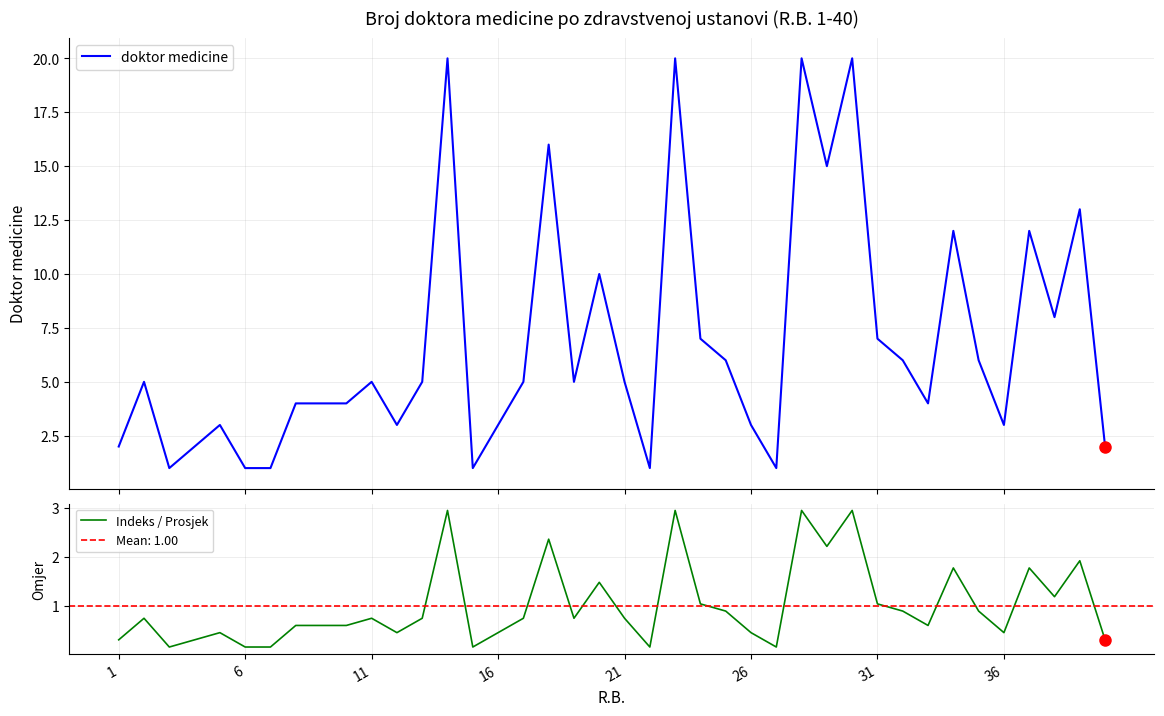

Reading right to left, extract all data points from this chart.

doktor medicine: 2.0	13.0	8.0	12.0	3.0	6.0	12.0	4.0	6.0	7.0	20.0	15.0	20.0	1.0	3.0	6.0	7.0	20.0	1.0	5.0	10.0	5.0	16.0	5.0	3.0	1.0	20.0	5.0	3.0	5.0	4.0	4.0	4.0	1.0	1.0	3.0	2.0	1.0	5.0	2.0
Indeks / Prosjek: 0.3	1.9	1.2	1.8	0.4	0.9	1.8	0.6	0.9	1.0	3.0	2.2	3.0	0.1	0.4	0.9	1.0	3.0	0.1	0.7	1.5	0.7	2.4	0.7	0.4	0.1	3.0	0.7	0.4	0.7	0.6	0.6	0.6	0.1	0.1	0.4	0.3	0.1	0.7	0.3